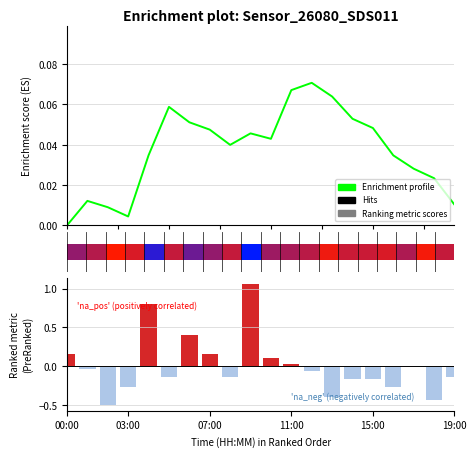

Which category has the highest value in the Ranking metric scores series?

9